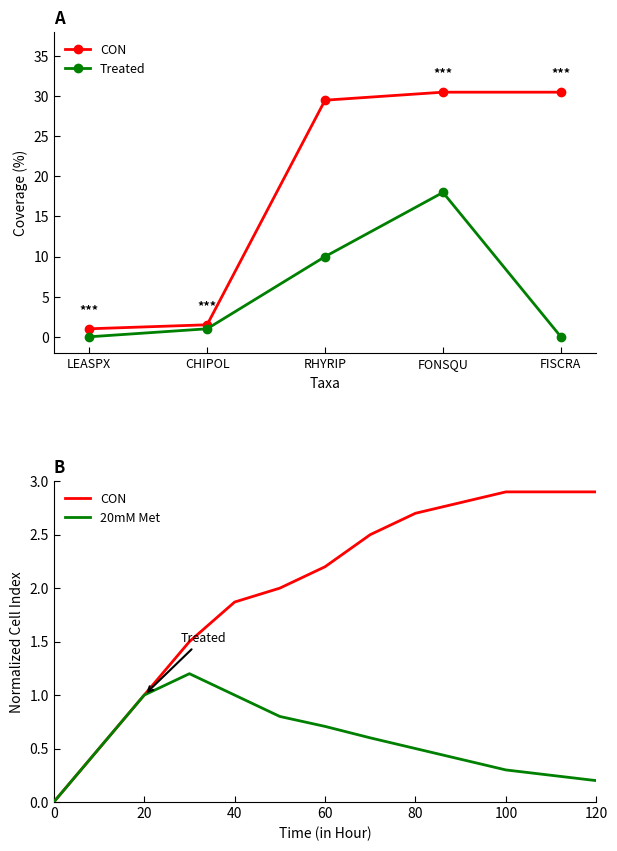

True or false: Treated and CON cross at least once.

False